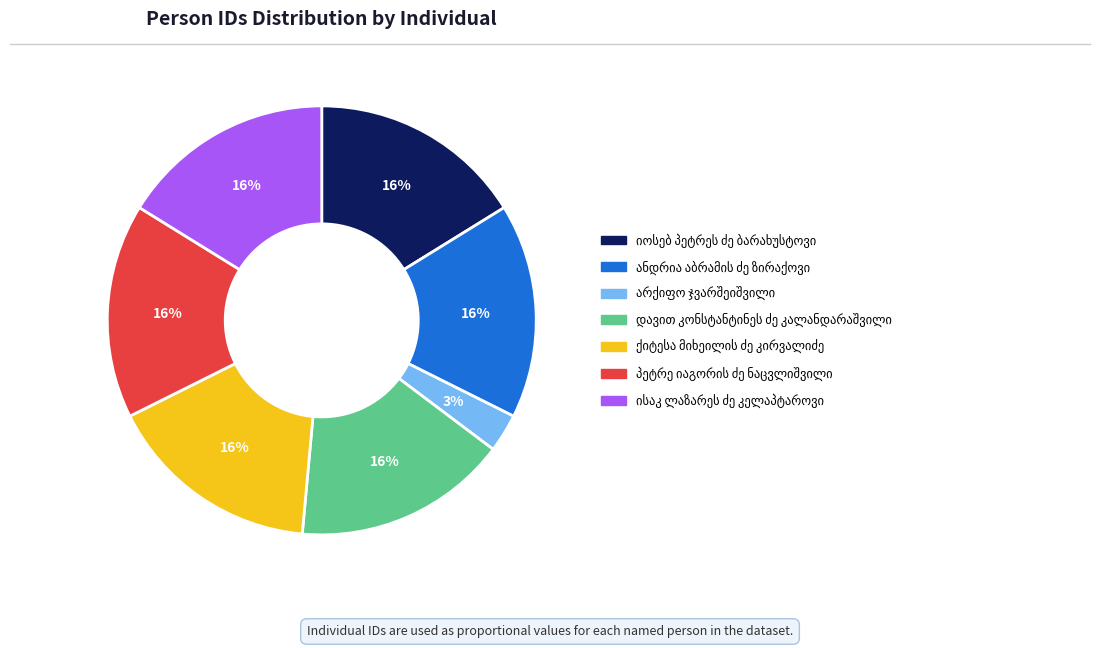

Is there any slice that represents more than half of the pie?

No